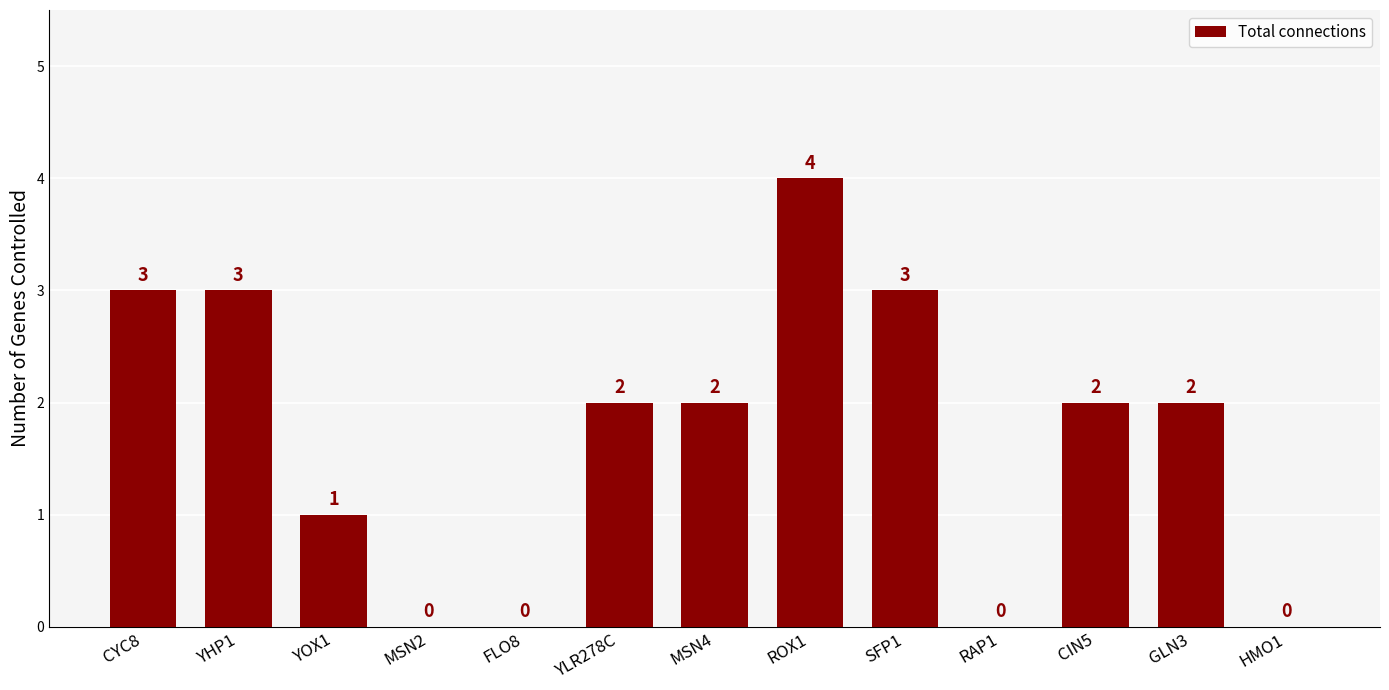

Which has a higher value, MSN4 or SFP1?

SFP1